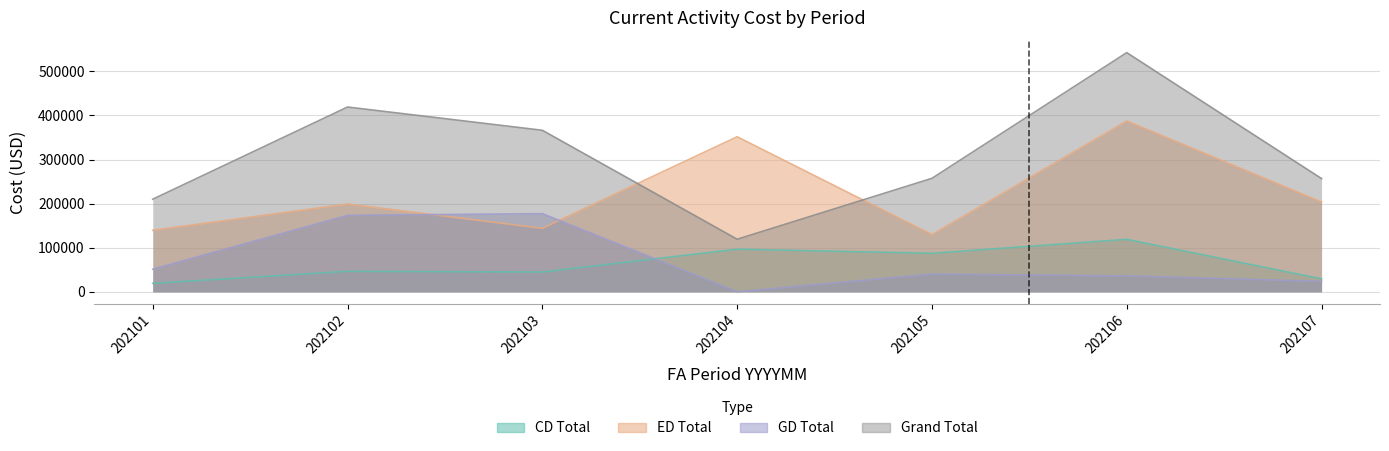

True or false: CD Total and ED Total intersect in this chart.

False